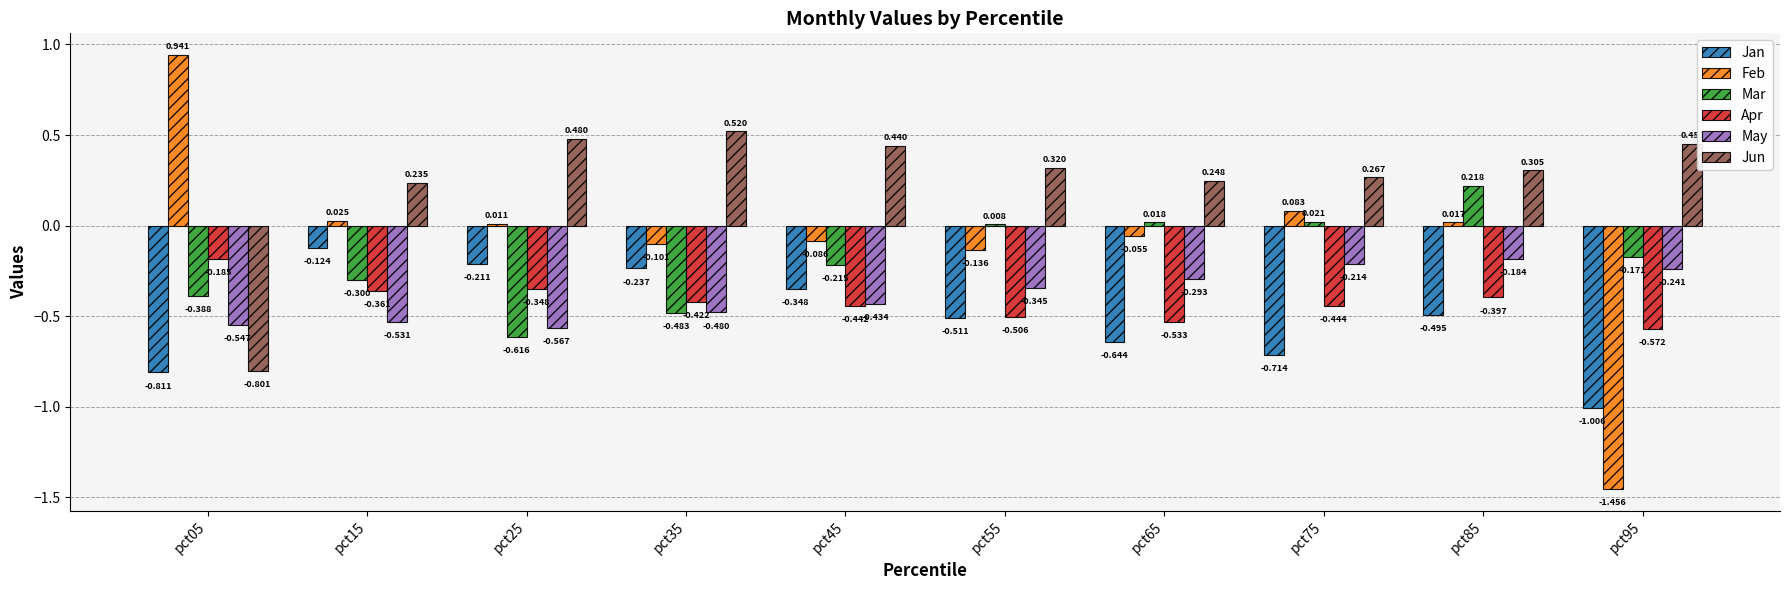

How many series are shown in this chart?

6